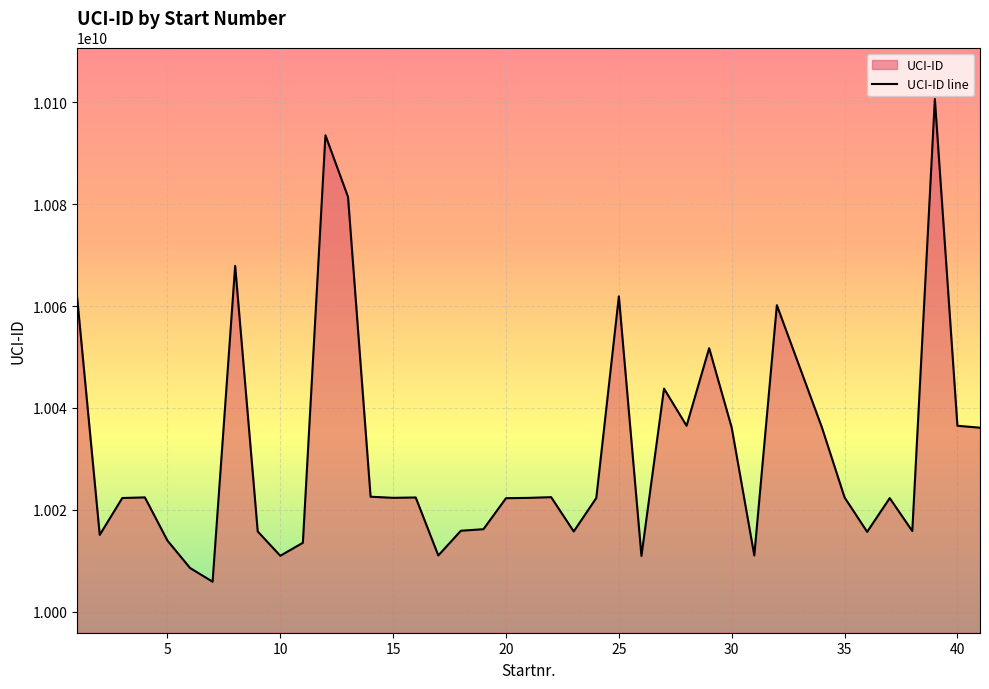

What is the difference between the maximum and minimum values?

94724944